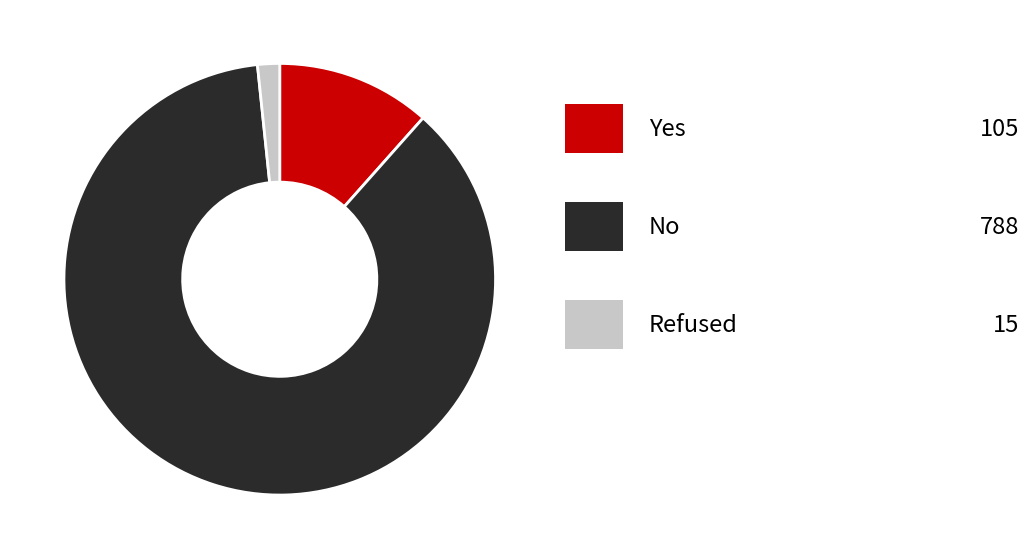

Is there any slice that represents more than half of the pie?

Yes